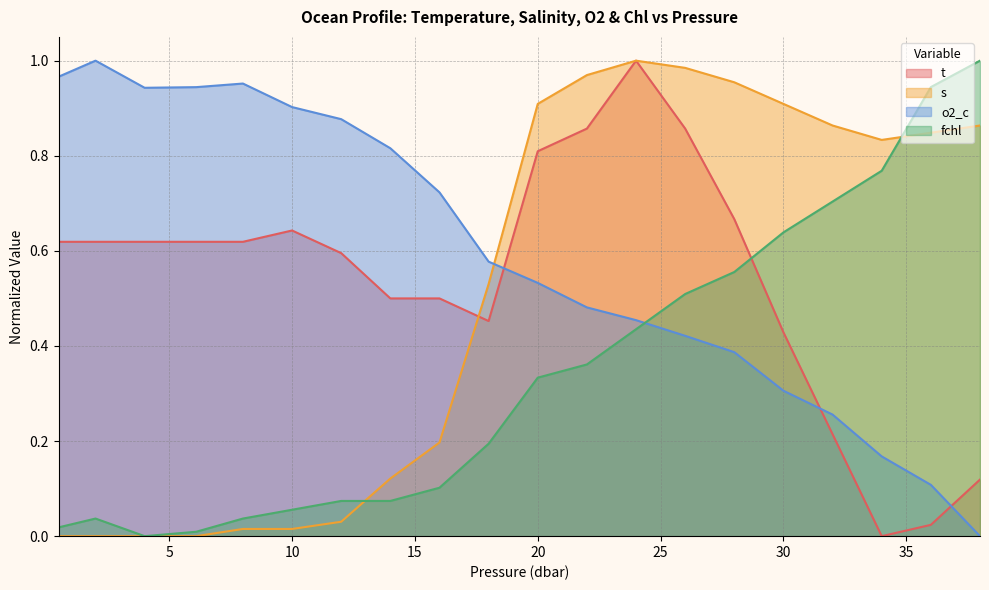

How many positive values does the o2_c series have?

19